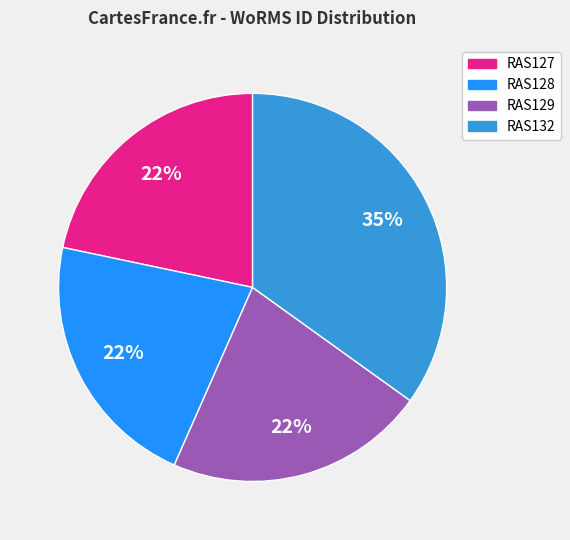

Is the sum of RAS129 and RAS132 greater than half?

Yes